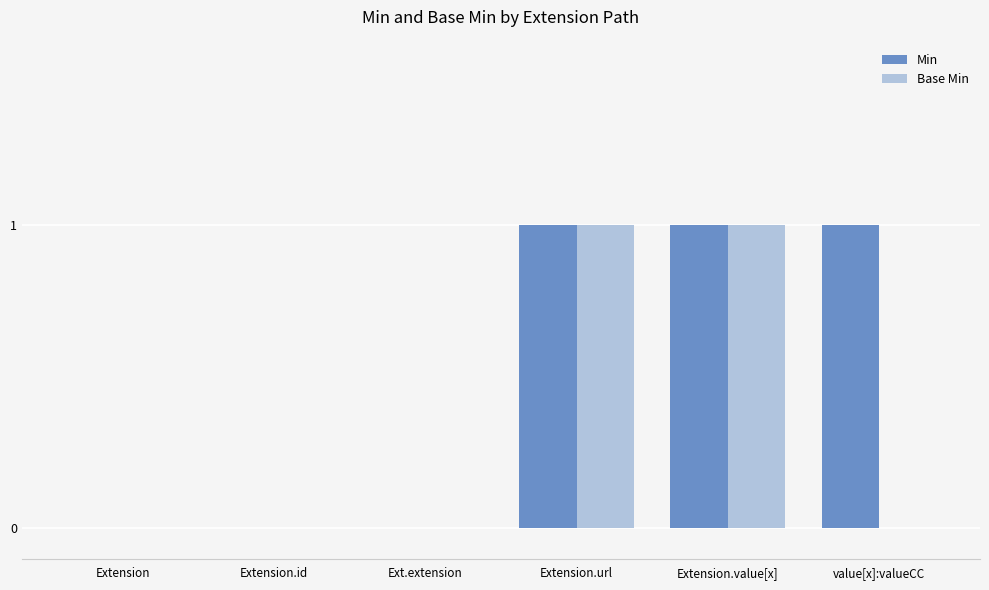

What are all the series names shown in the legend?

Min, Base Min